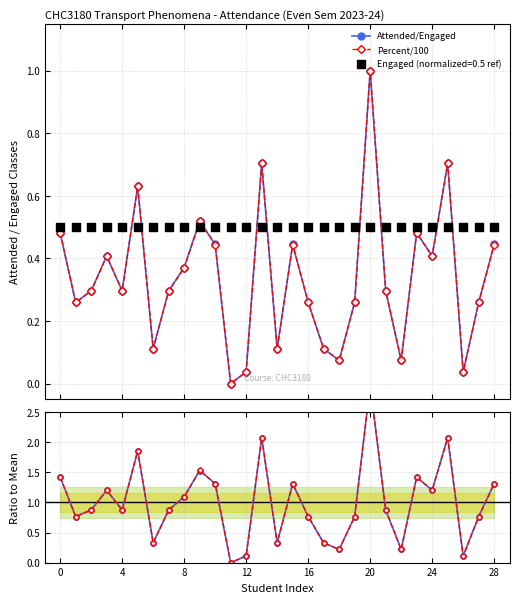

Which series reaches the maximum Y coordinate?

Ratio to mean